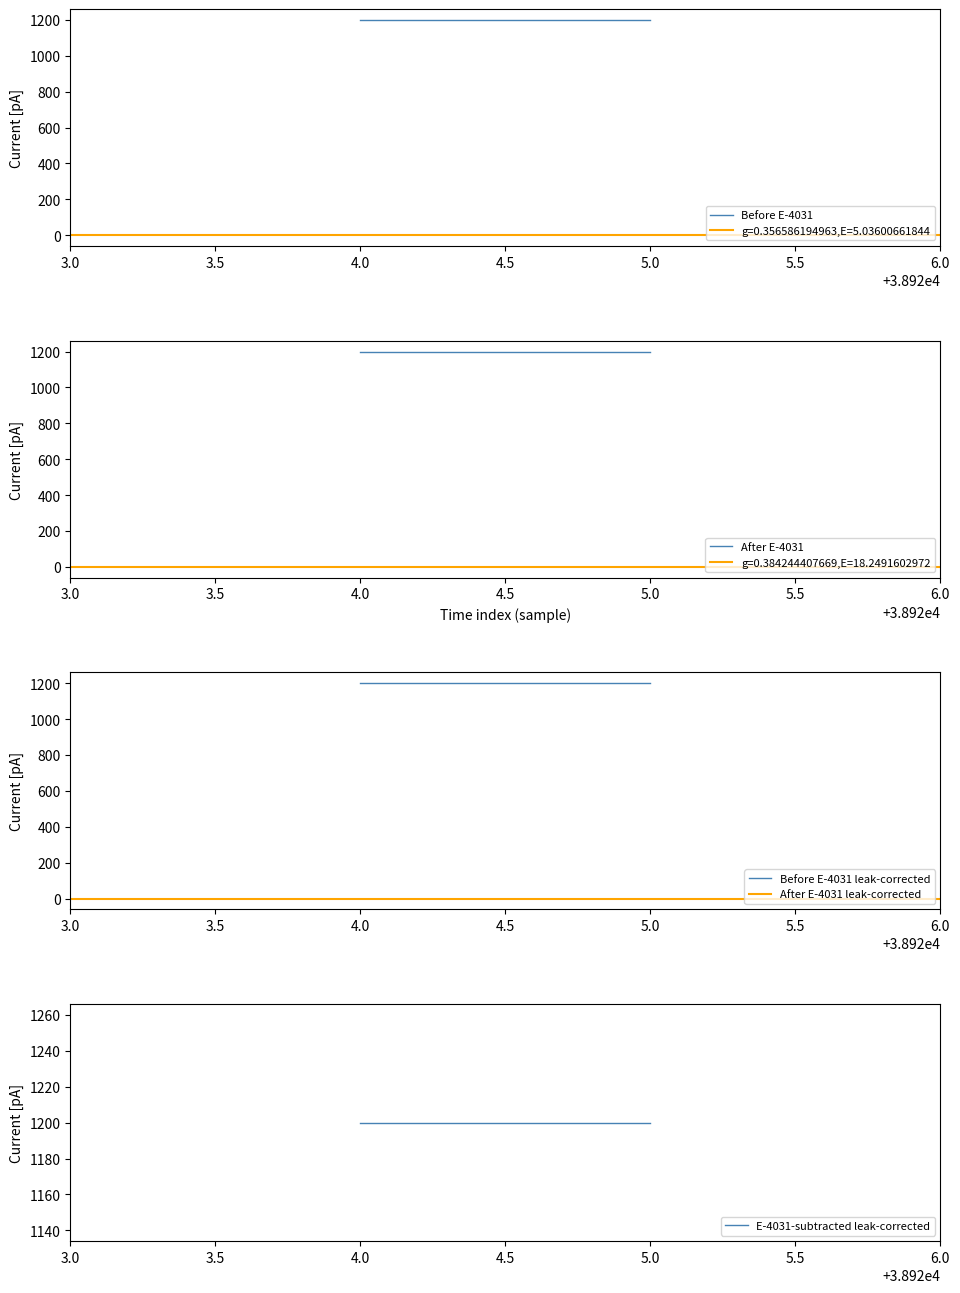

Reading left to right, list all the values displayed in this chart.

Before E-4031: 1200	1200
After E-4031: 1200	1200
Before E-4031 leak-corrected: 1200	1200
After E-4031 leak-corrected: 0	0
E-4031-subtracted leak-corrected: 1200	1200